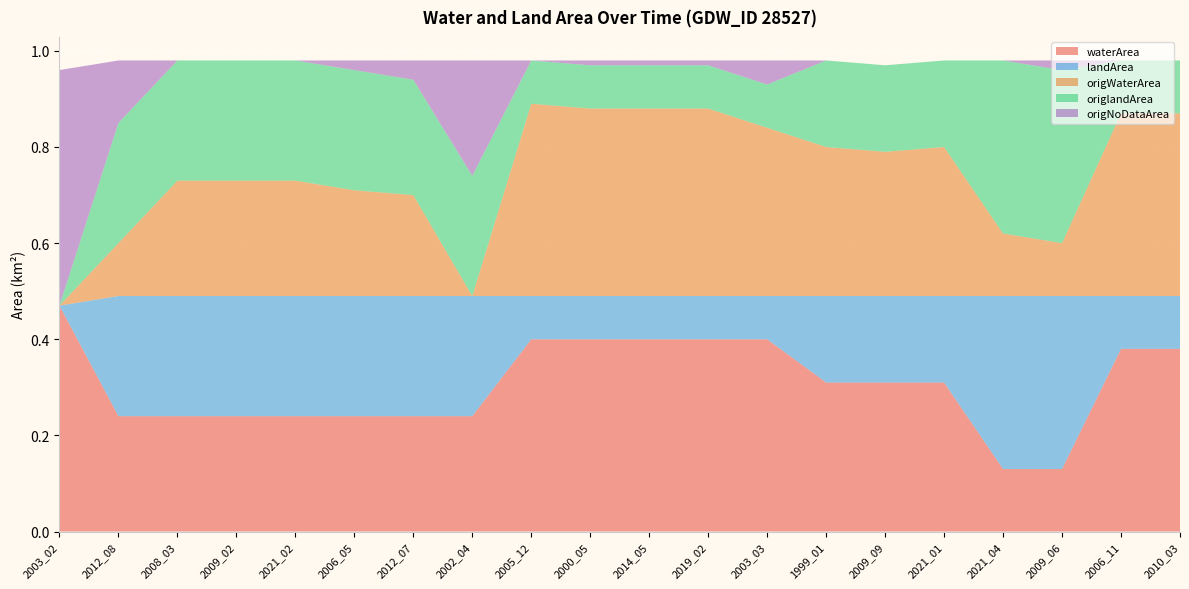

Reading right to left, extract all data points from this chart.

waterArea: 2010_03=0.4	2006_11=0.4	2009_06=0.1	2021_04=0.1	2021_01=0.3	2009_09=0.3	1999_01=0.3	2003_03=0.4	2019_02=0.4	2014_05=0.4	2000_05=0.4	2005_12=0.4	2002_04=0.2	2012_07=0.2	2006_05=0.2	2021_02=0.2	2009_02=0.2	2008_03=0.2	2012_08=0.2	2003_02=0.5
landArea: 2010_03=0.1	2006_11=0.1	2009_06=0.4	2021_04=0.4	2021_01=0.2	2009_09=0.2	1999_01=0.2	2003_03=0.1	2019_02=0.1	2014_05=0.1	2000_05=0.1	2005_12=0.1	2002_04=0.2	2012_07=0.2	2006_05=0.2	2021_02=0.2	2009_02=0.2	2008_03=0.2	2012_08=0.2	2003_02=0.0
origWaterArea: 2010_03=0.4	2006_11=0.4	2009_06=0.1	2021_04=0.1	2021_01=0.3	2009_09=0.3	1999_01=0.3	2003_03=0.3	2019_02=0.4	2014_05=0.4	2000_05=0.4	2005_12=0.4	2002_04=0.0	2012_07=0.2	2006_05=0.2	2021_02=0.2	2009_02=0.2	2008_03=0.2	2012_08=0.1	2003_02=0.0
origlandArea: 2010_03=0.1	2006_11=0.1	2009_06=0.4	2021_04=0.4	2021_01=0.2	2009_09=0.2	1999_01=0.2	2003_03=0.1	2019_02=0.1	2014_05=0.1	2000_05=0.1	2005_12=0.1	2002_04=0.2	2012_07=0.2	2006_05=0.2	2021_02=0.2	2009_02=0.2	2008_03=0.2	2012_08=0.2	2003_02=0.0
origNoDataArea: 2010_03=0.0	2006_11=0.0	2009_06=0.0	2021_04=0.0	2021_01=0.0	2009_09=0.0	1999_01=0.0	2003_03=0.1	2019_02=0.0	2014_05=0.0	2000_05=0.0	2005_12=0.0	2002_04=0.2	2012_07=0.0	2006_05=0.0	2021_02=0.0	2009_02=0.0	2008_03=0.0	2012_08=0.1	2003_02=0.5